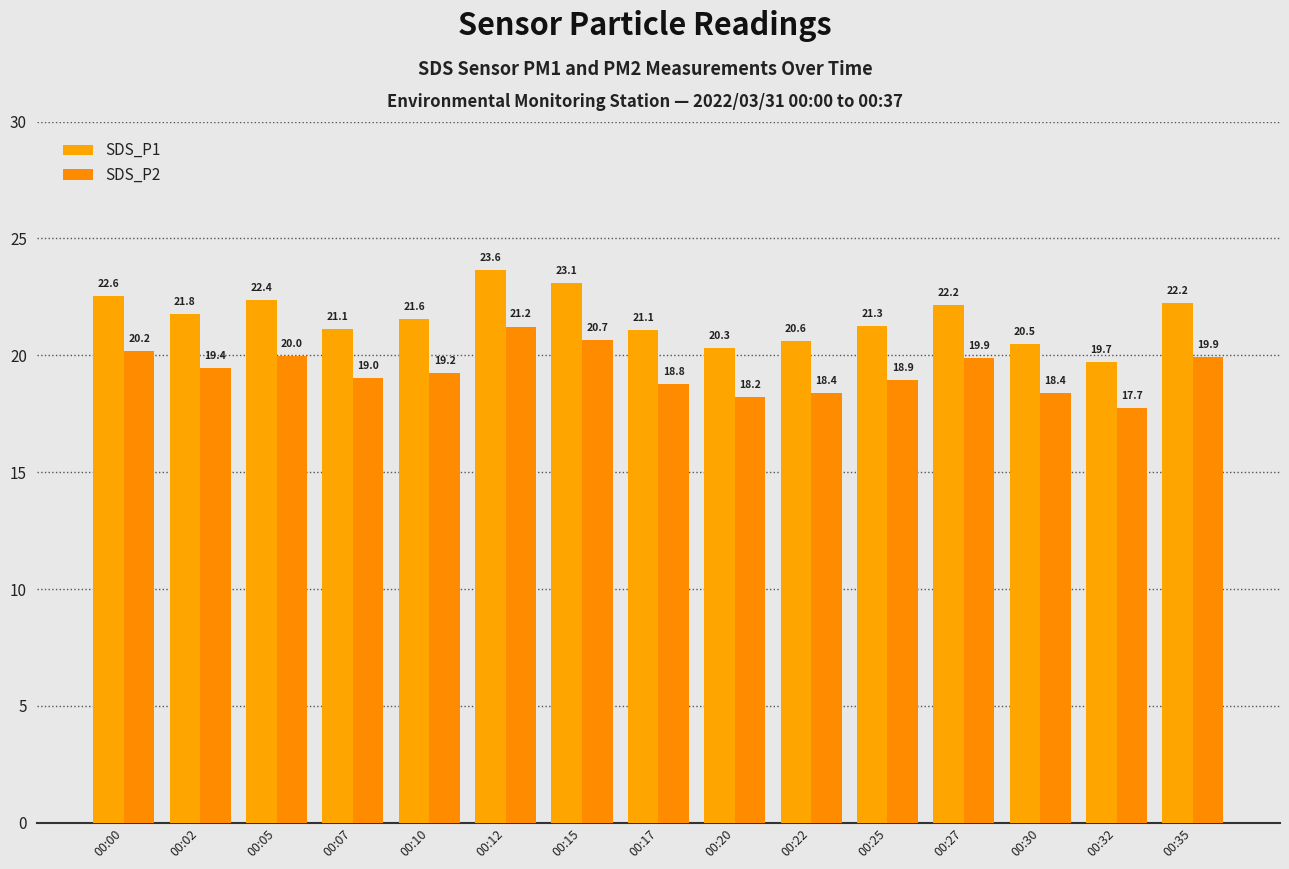

Is the value of SDS_P2 at 00:00 greater than the value of SDS_P1 at 00:05?

No